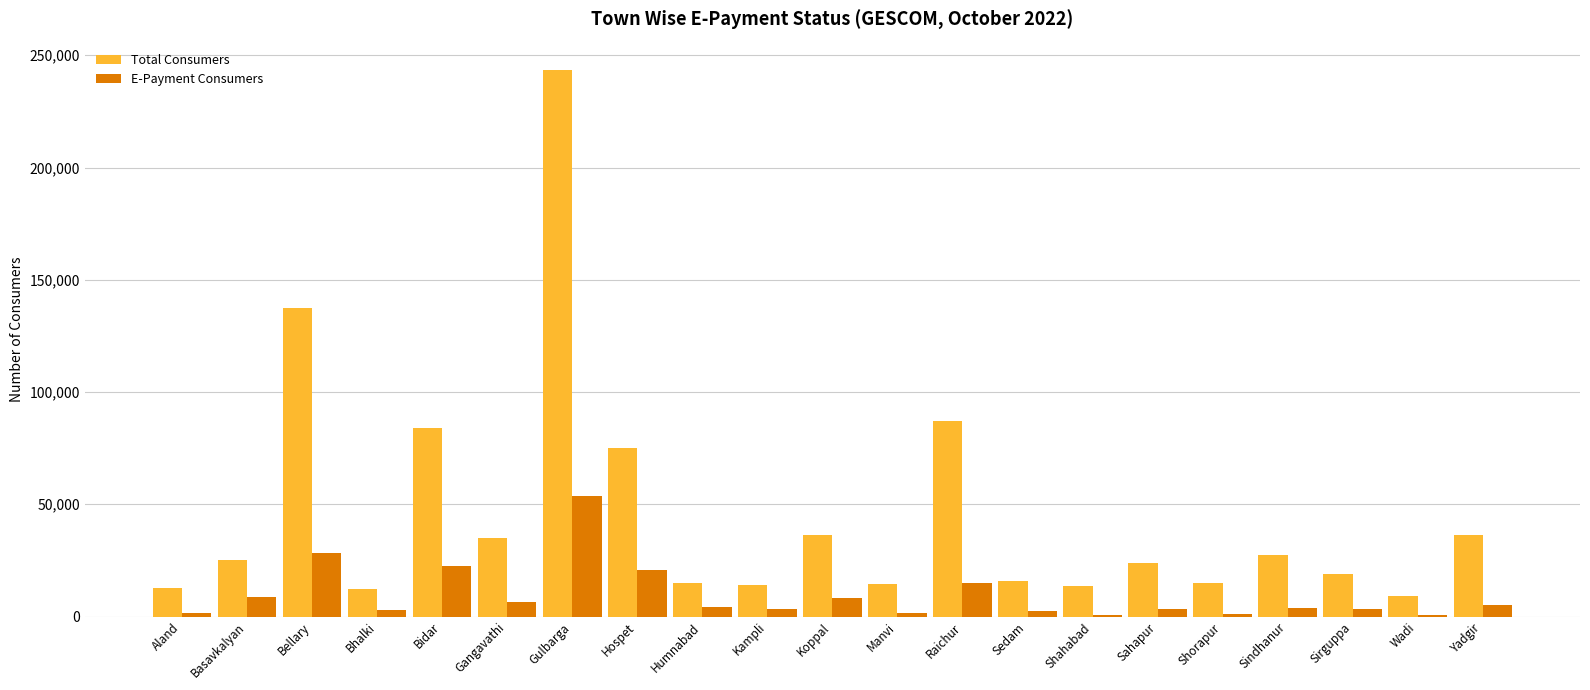

Which series has the largest total across all categories?

Total Consumers